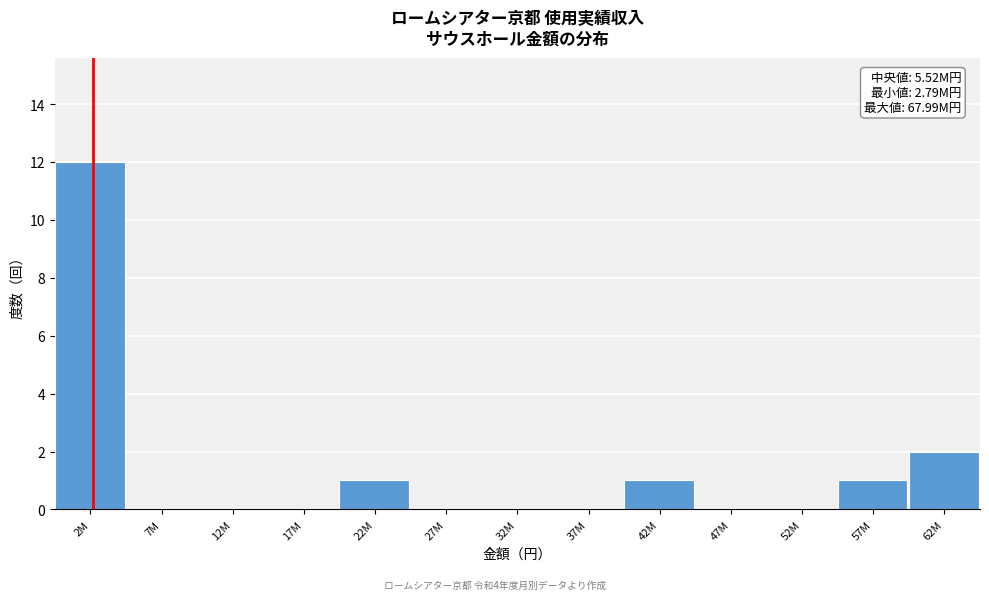

Reading left to right, list all the values displayed in this chart.

2M=12	7M=0	12M=0	17M=0	22M=1	27M=0	32M=0	37M=0	42M=1	47M=0	52M=0	57M=1	62M=2